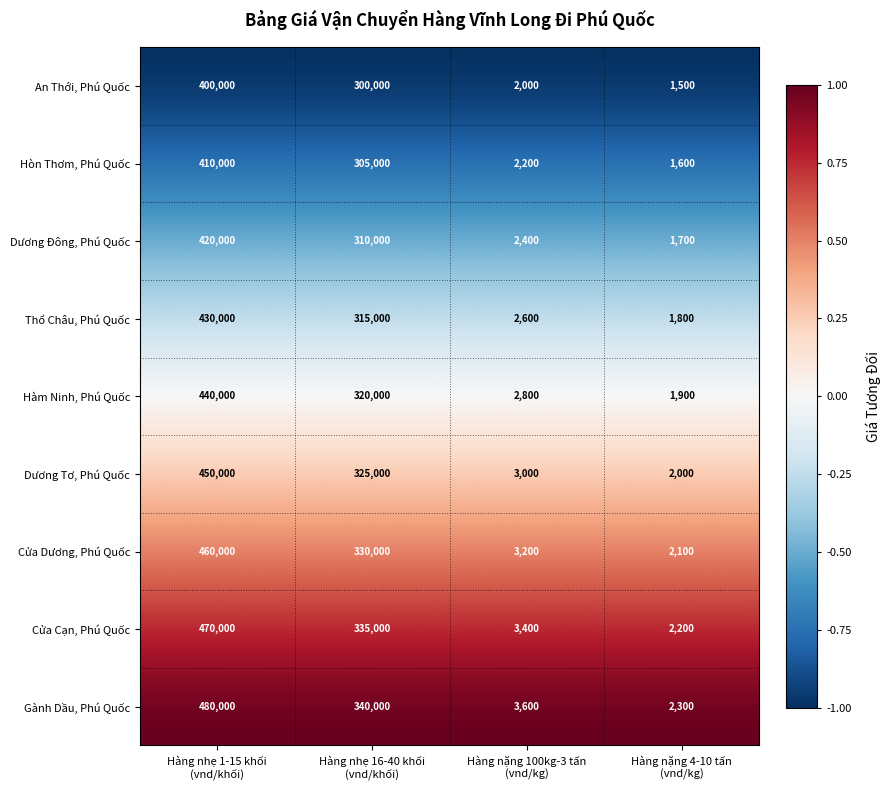

Which series has the largest total across all categories?

Gành Dầu, Phú Quốc